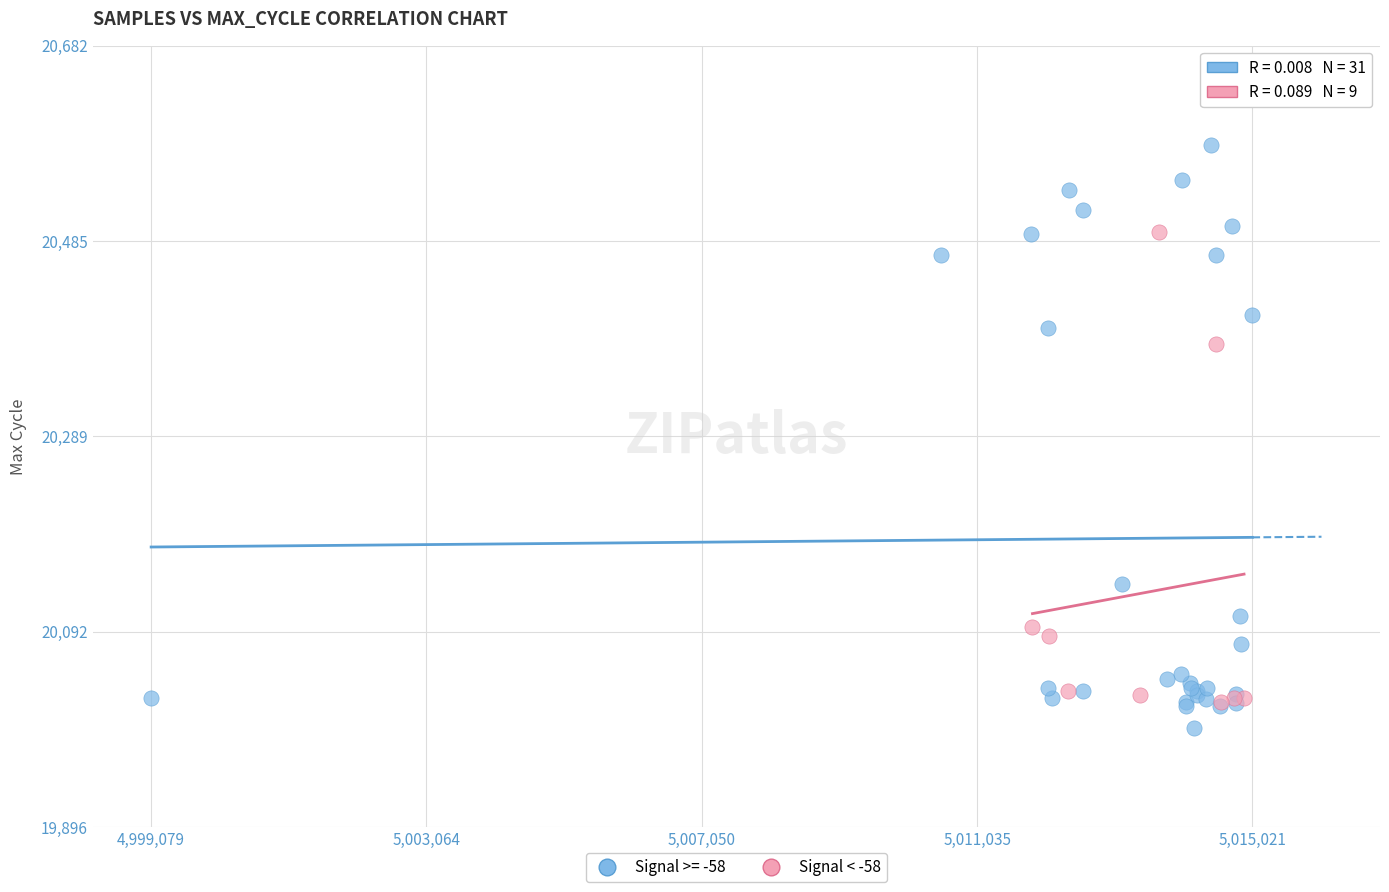

Which series reaches the maximum Y coordinate?

Signal >= -58